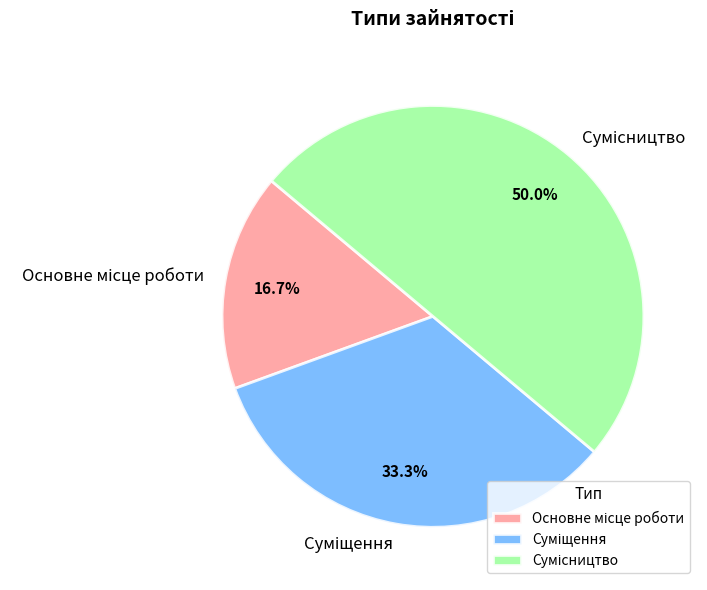

Is there a majority slice in this chart?

No